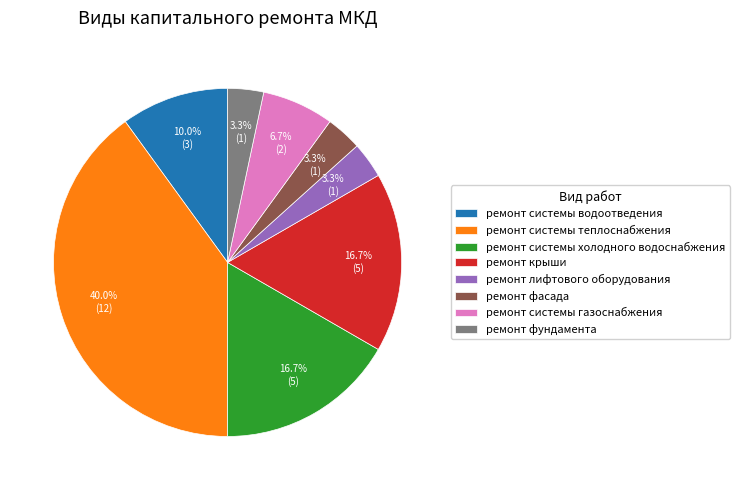

Which category has the biggest portion of the pie?

ремонт системы теплоснабжения